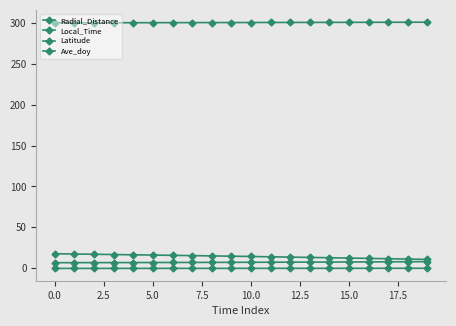

Is this an area chart (filled region under the line)?

No